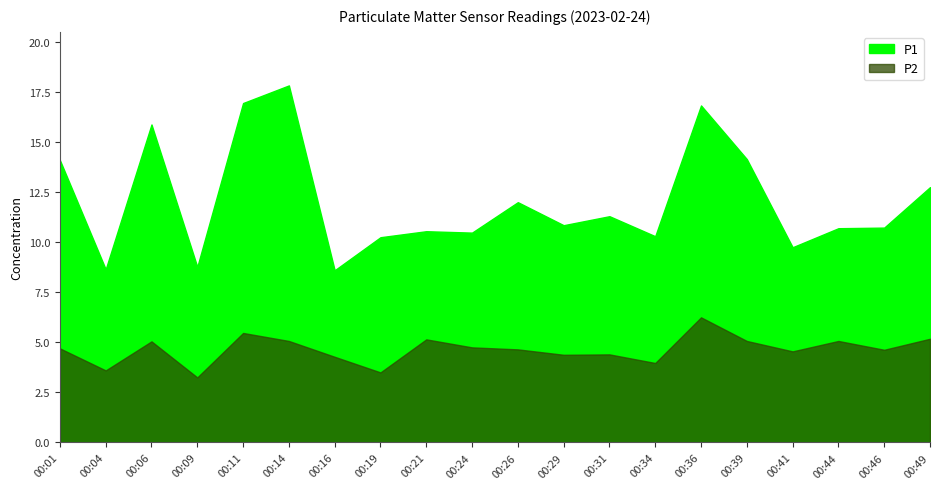

How many data points in P1 are less than 10?

4